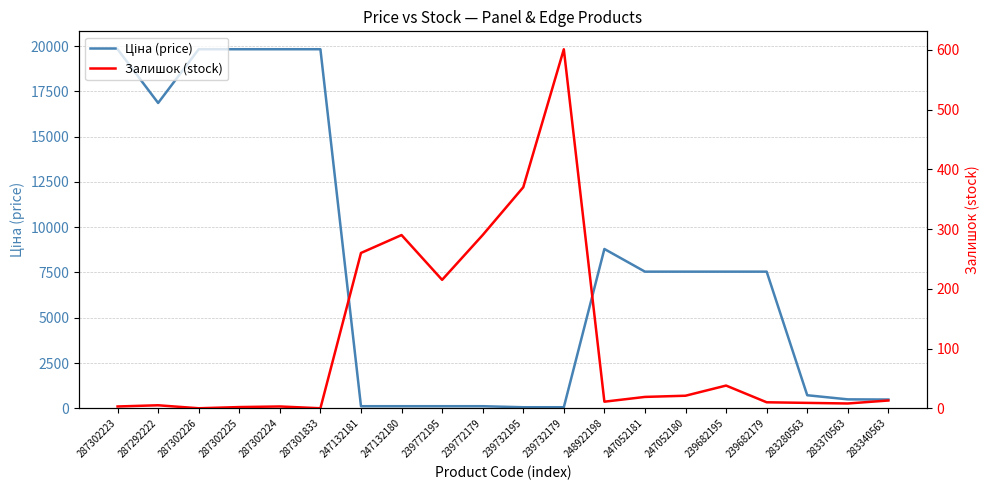

Which series ends up on top after the final intersection of Залишок (stock) and Ціна (price)?

Ціна (price)